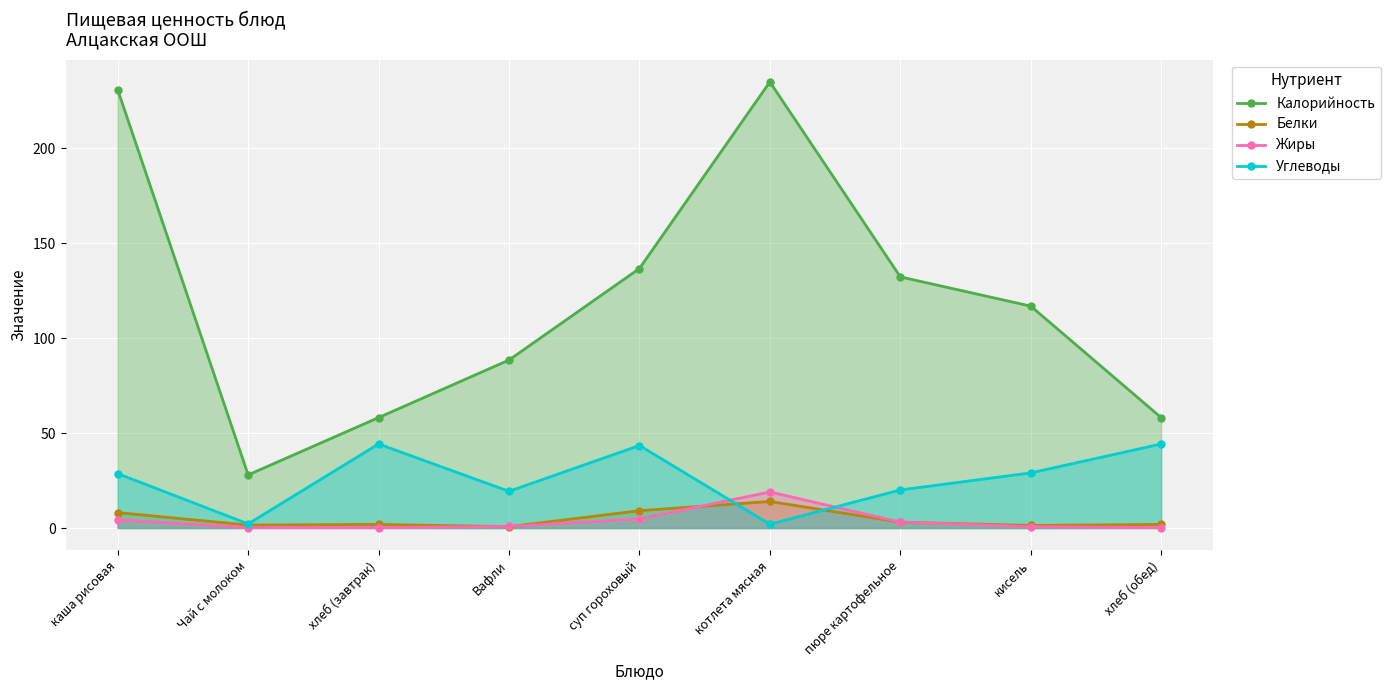

What are all the series names shown in the legend?

Калорийность, Белки, Жиры, Углеводы